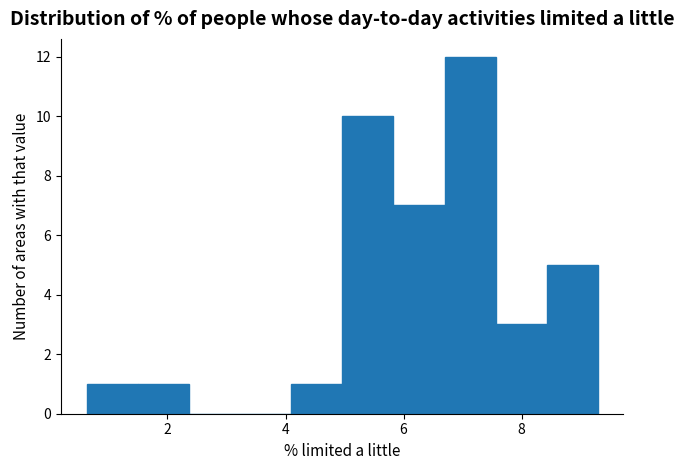

How tall is the bar that spans 1.4 to 2.4 on the x-axis? Neither the bar edges nor the heights are printed on the chart, so give them approximately, as read against the axes.

1